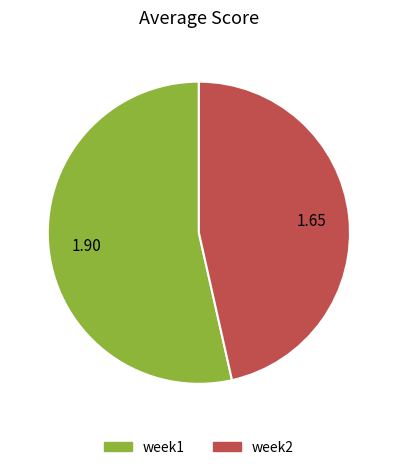

Between week2 and week1, which is larger?

week1